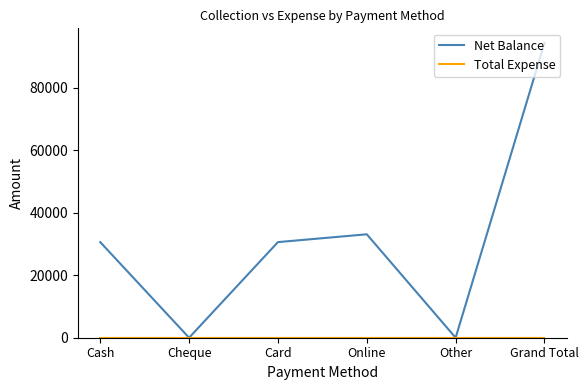

Which series has the largest range (max minus min)?

Net Balance